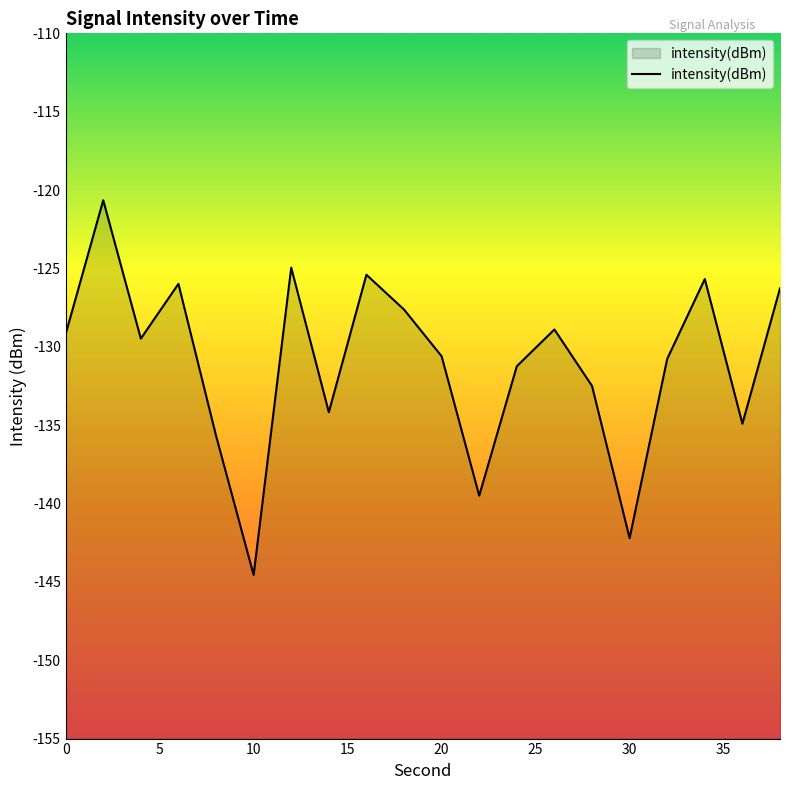

What is the maximum value shown in the chart?

-120.7